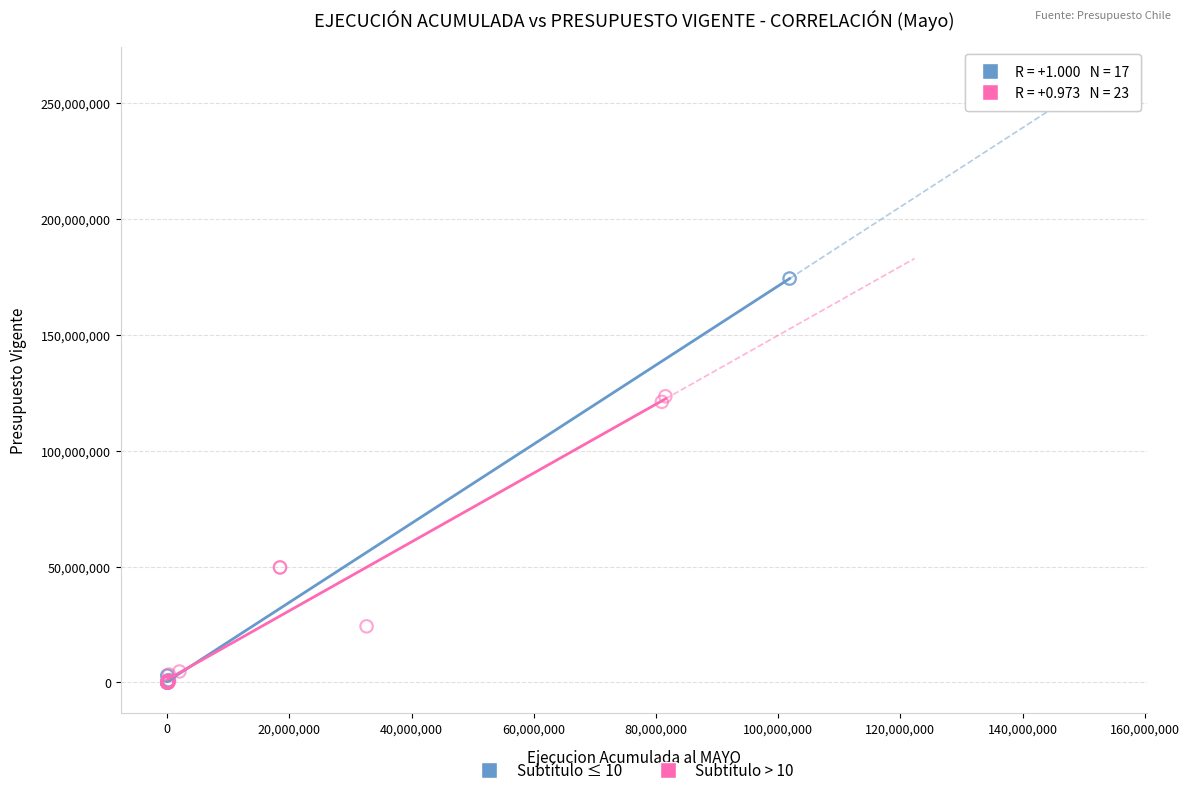

Which series reaches the maximum Y coordinate?

Subtítulo ≤ 10